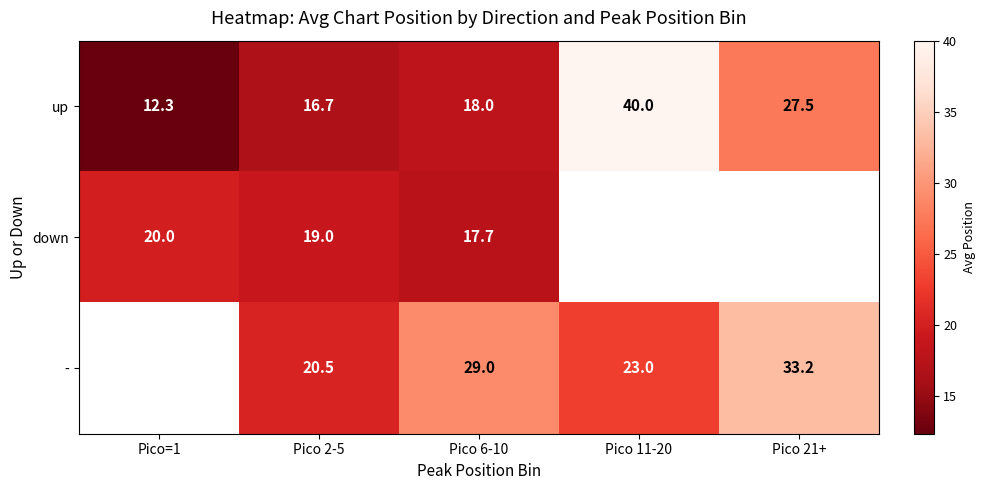

Rank the series at Pico 2-5 from lowest to highest value.

up, down, -